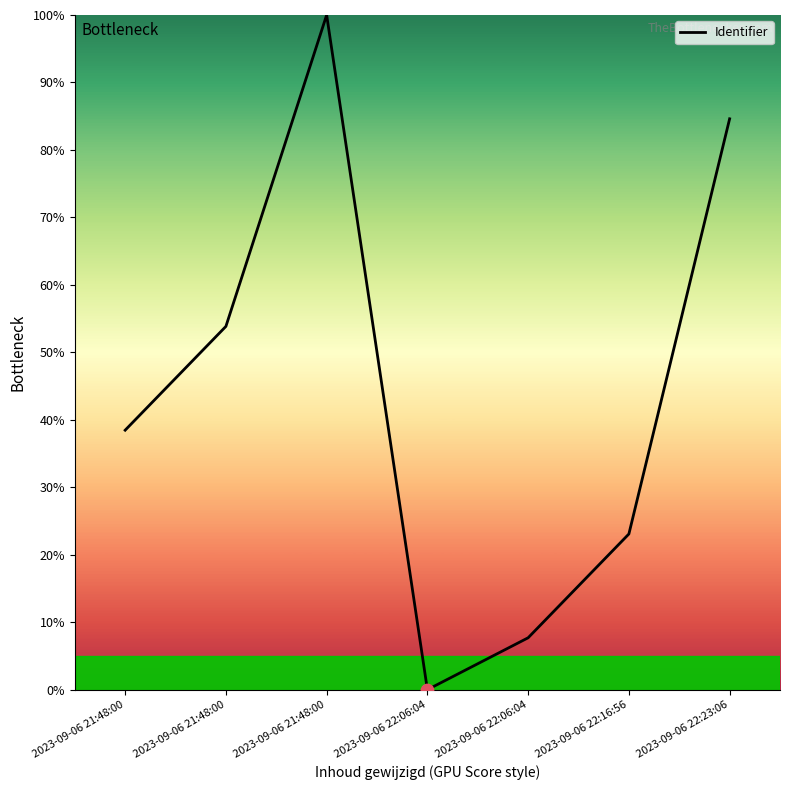

Which has a higher value, 2023-09-06 22:16:56 or 2023-09-06 22:06:04?

2023-09-06 22:16:56